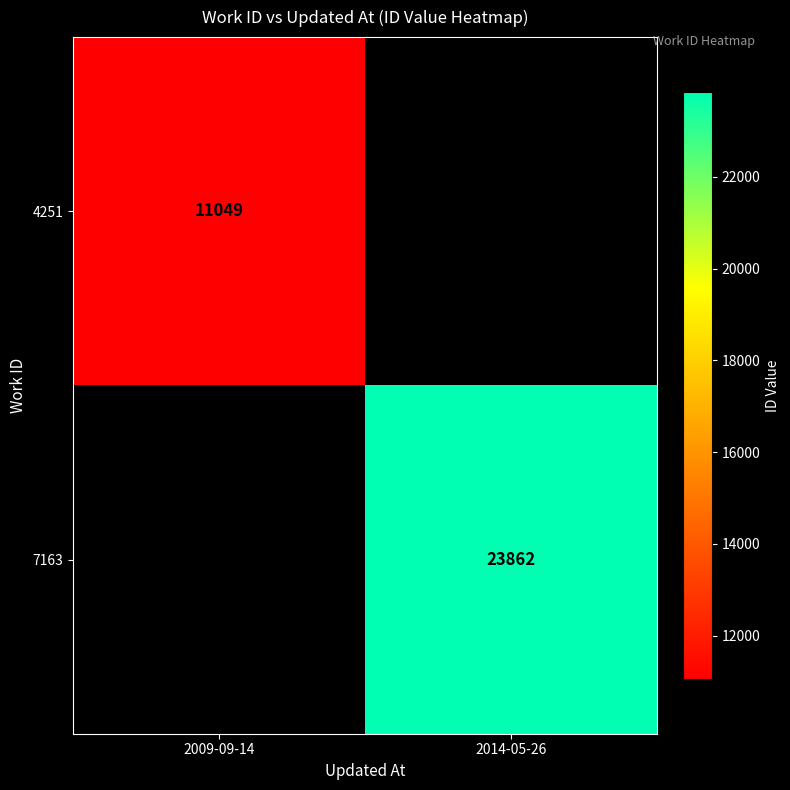

Count the number of data series in this chart.

2